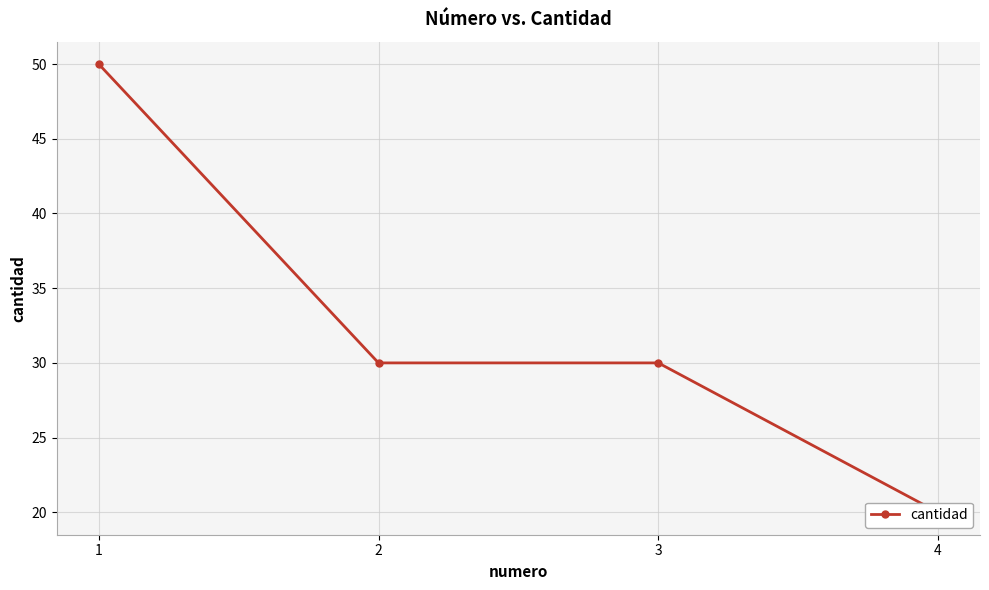

Reading left to right, list all the values displayed in this chart.

1=50	2=30	3=30	4=20